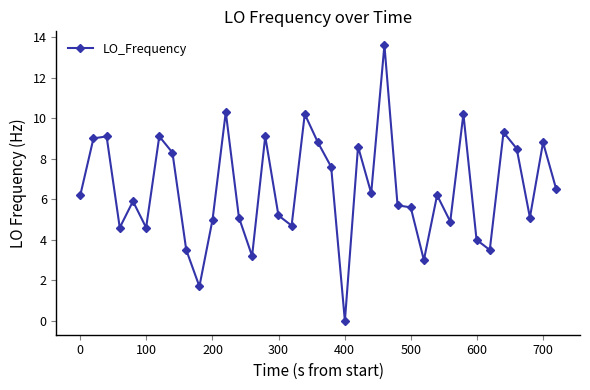

What is the value of the 22nd point from the left?

8.6